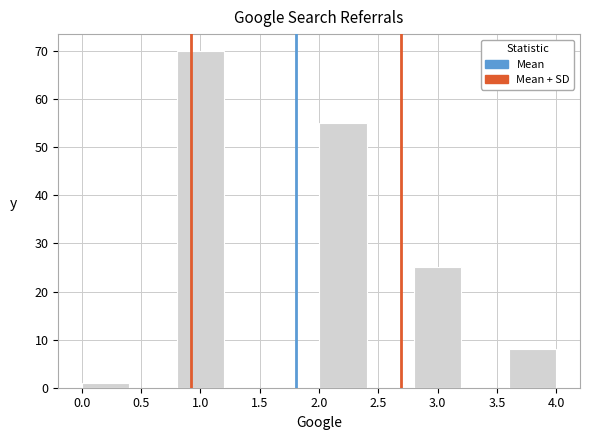

How tall is the bar that spans 0.8 to 1.2 on the x-axis? The values are not printed on the chart, so give them approximately, as read against the axis.

70